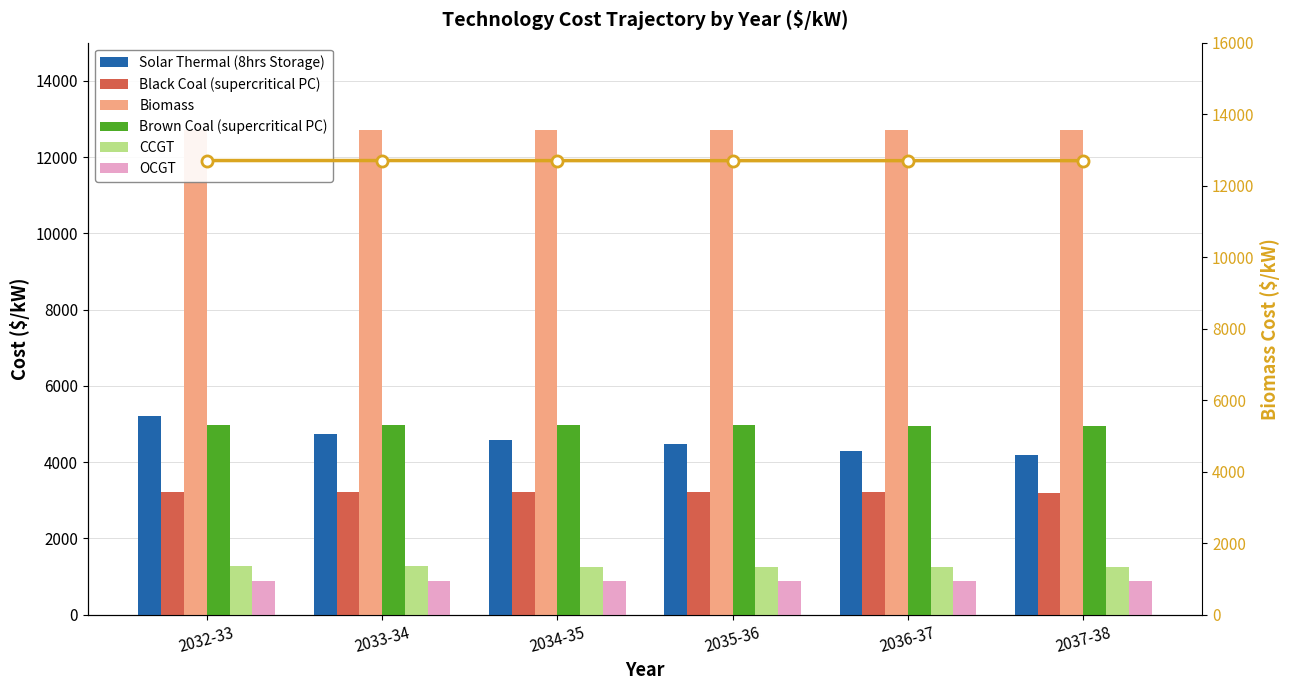

How many values in the Solar Thermal (8hrs Storage) series exceed 4573?

3